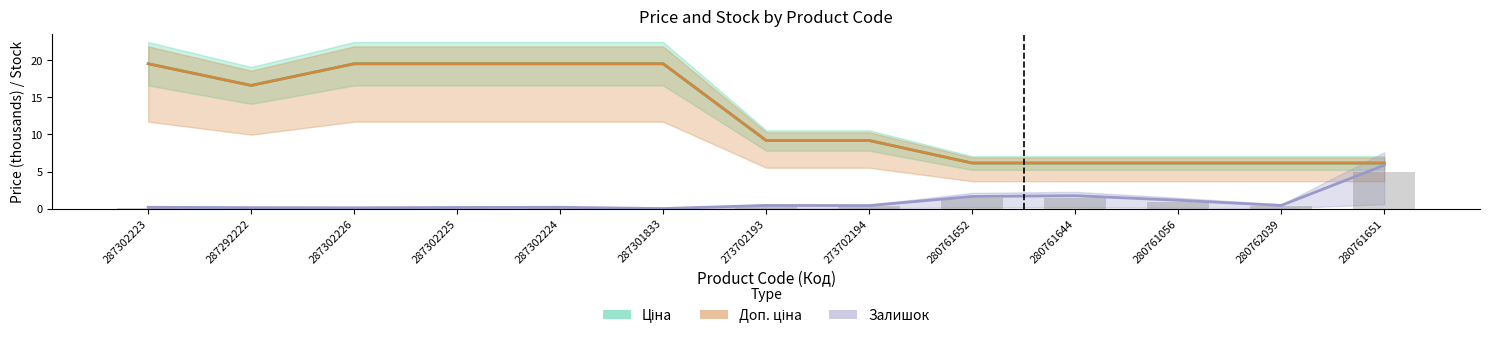

The value of Ціна at 287302226 is 9.3. True or false?

False